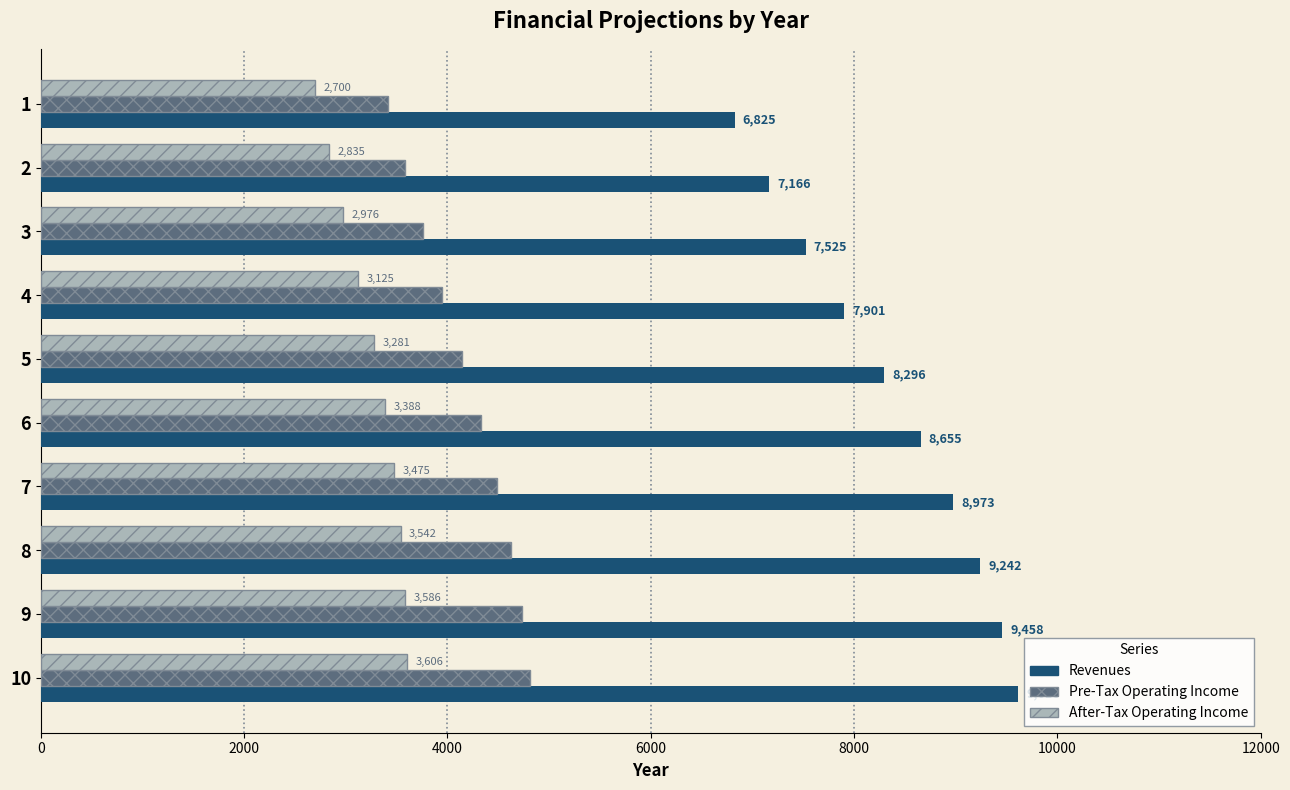

Which category has the highest value in the Pre-Tax Operating Income series?

10